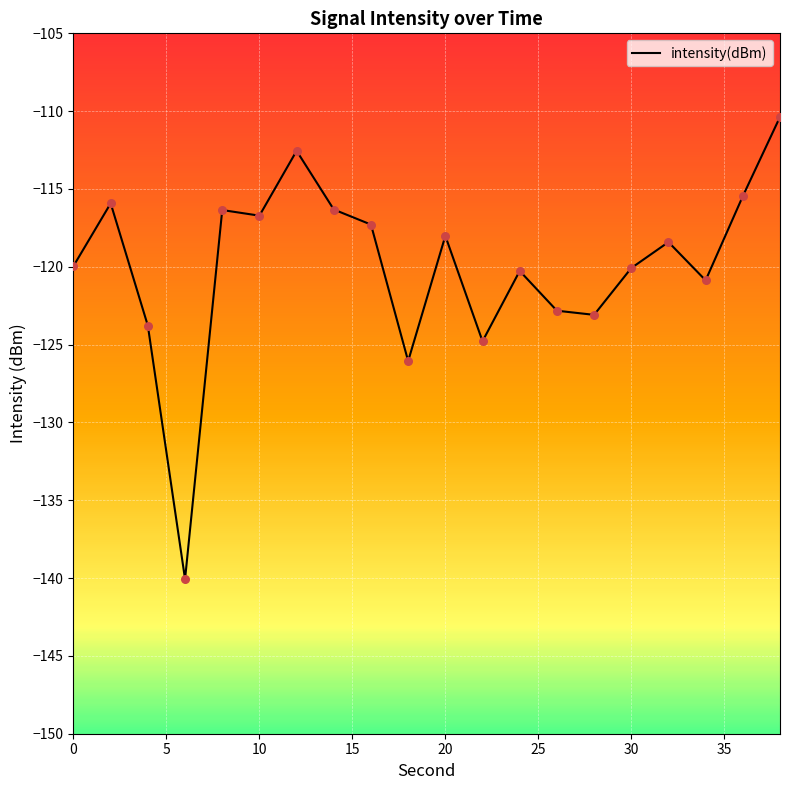

What is the difference between the maximum and minimum values?

29.7